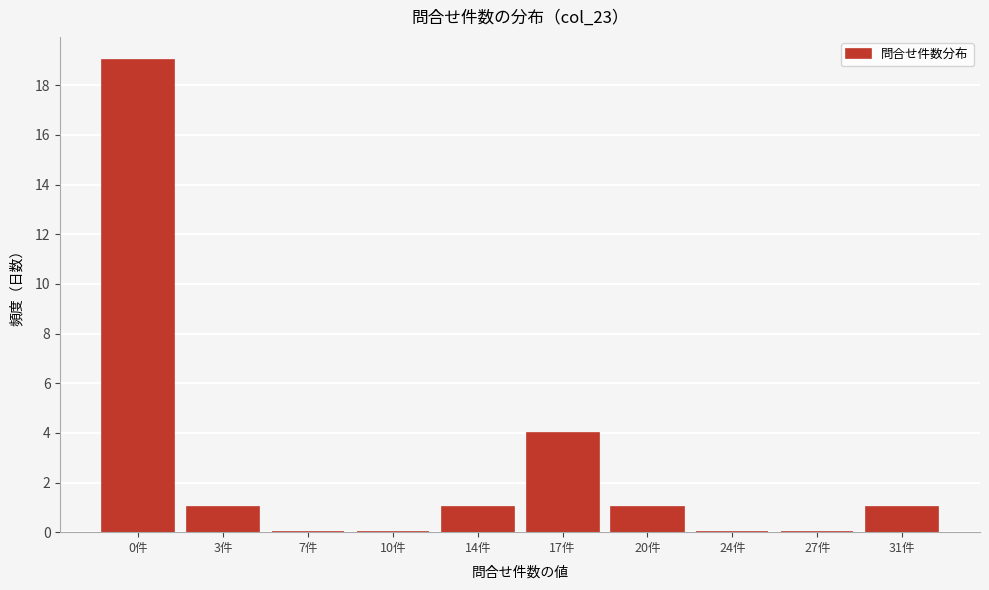

Reading right to left, transcribe all the data shown in this chart.

31件=1	27件=0	24件=0	20件=1	17件=4	14件=1	10件=0	7件=0	3件=1	0件=19